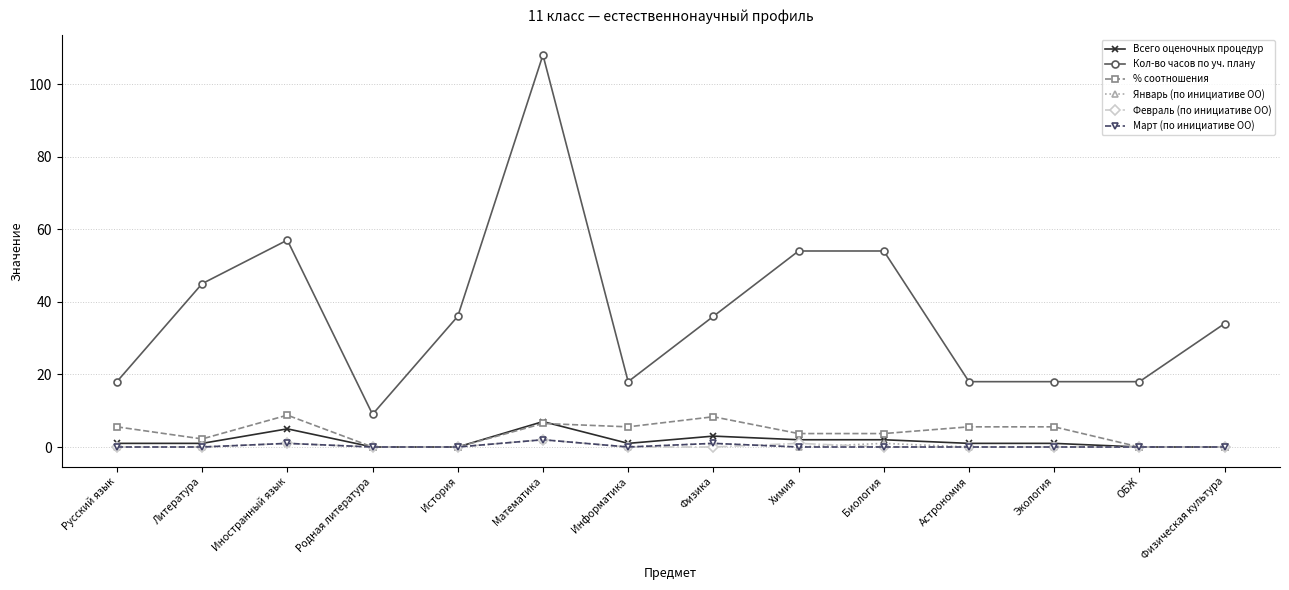

At which category is the sum across all series the highest?

Математика